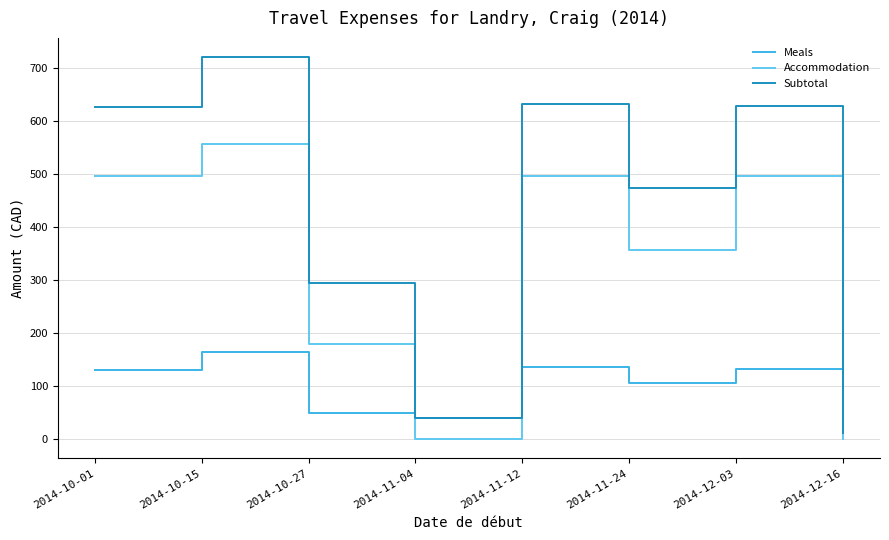

At which label is Meals closest to 87?

2014-11-24